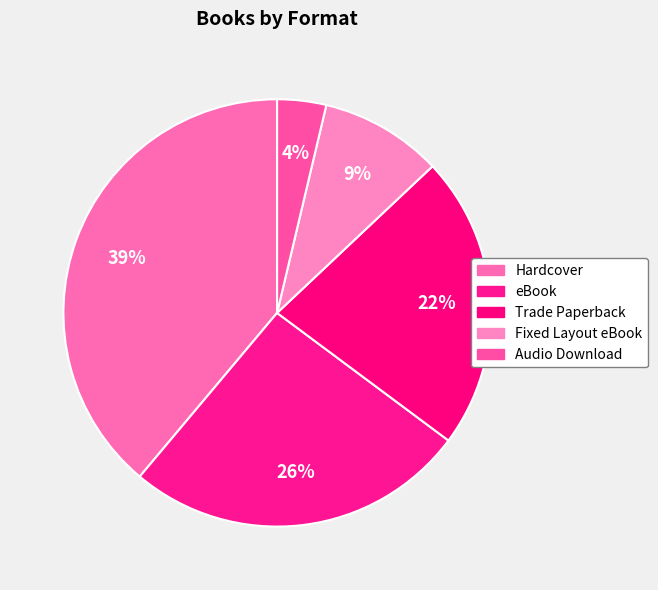

How many slices are in this pie chart?

5